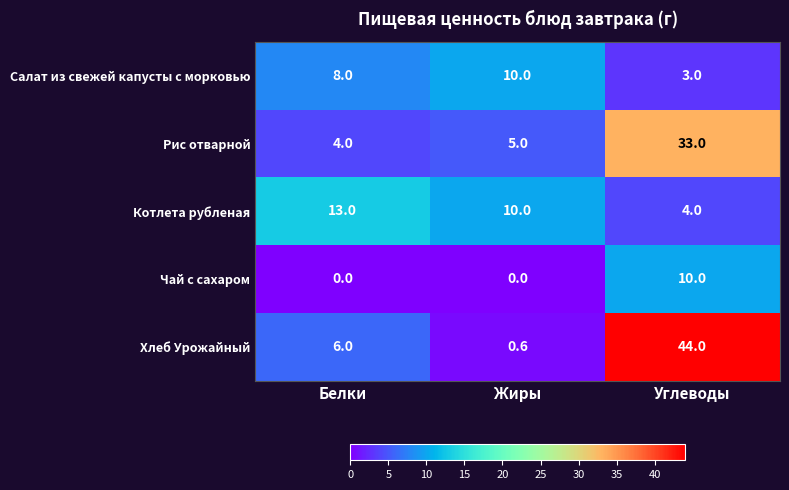

Reading right to left, transcribe all the data shown in this chart.

Салат из свежей капусты с морковью: Углеводы=3.0	Жиры=10.0	Белки=8.0
Рис отварной: Углеводы=33.0	Жиры=5.0	Белки=4.0
Котлета рубленая: Углеводы=4.0	Жиры=10.0	Белки=13.0
Чай с сахаром: Углеводы=10.0	Жиры=0.0	Белки=0.0
Хлеб Урожайный: Углеводы=44.0	Жиры=0.6	Белки=6.0